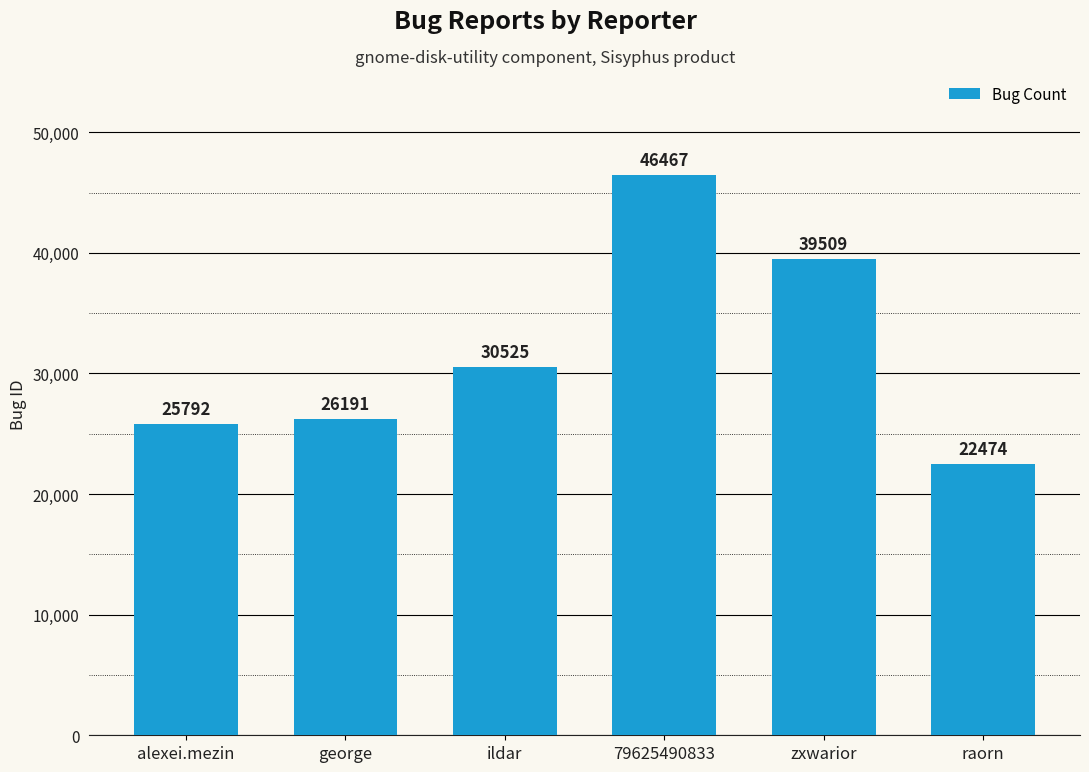

The chart shows a value of 39509 at zxwarior. True or false?

True